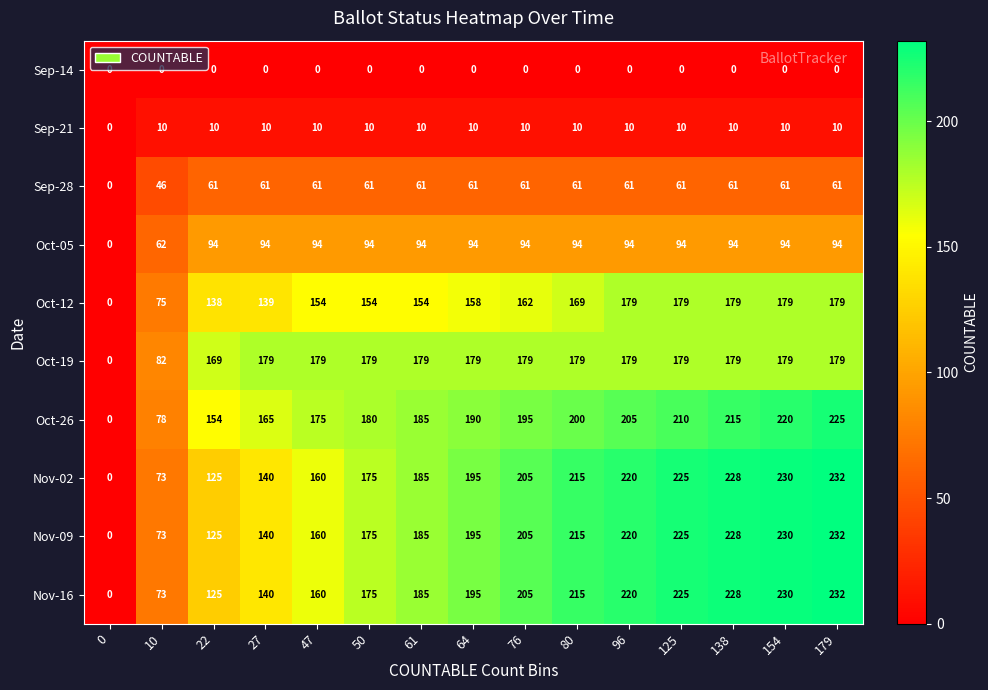

What is the sum of all Nov-09 values?

2608